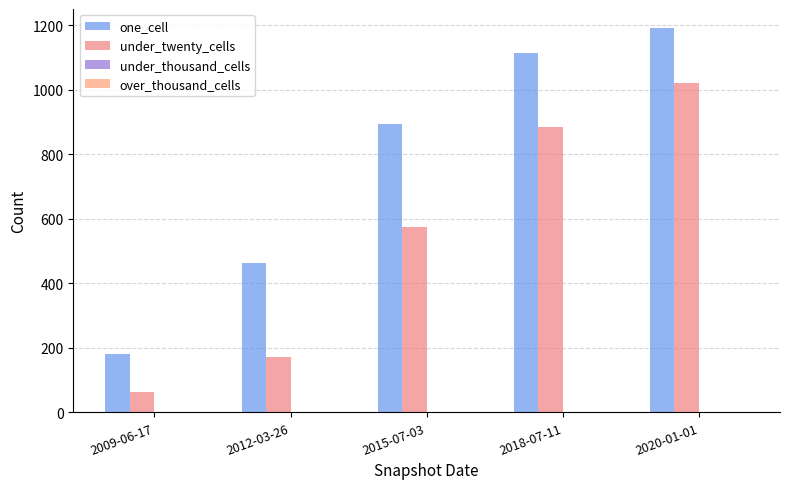

At which label is under_thousand_cells closest to 0?

2009-06-17